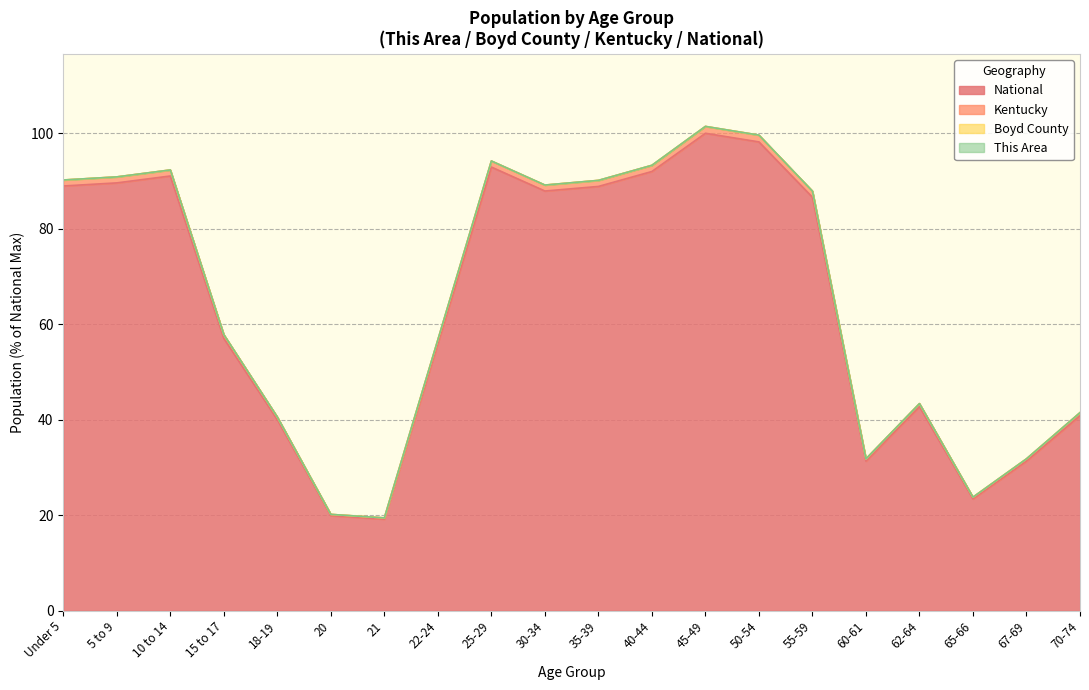

How many interior local peaks does the National series have?

4